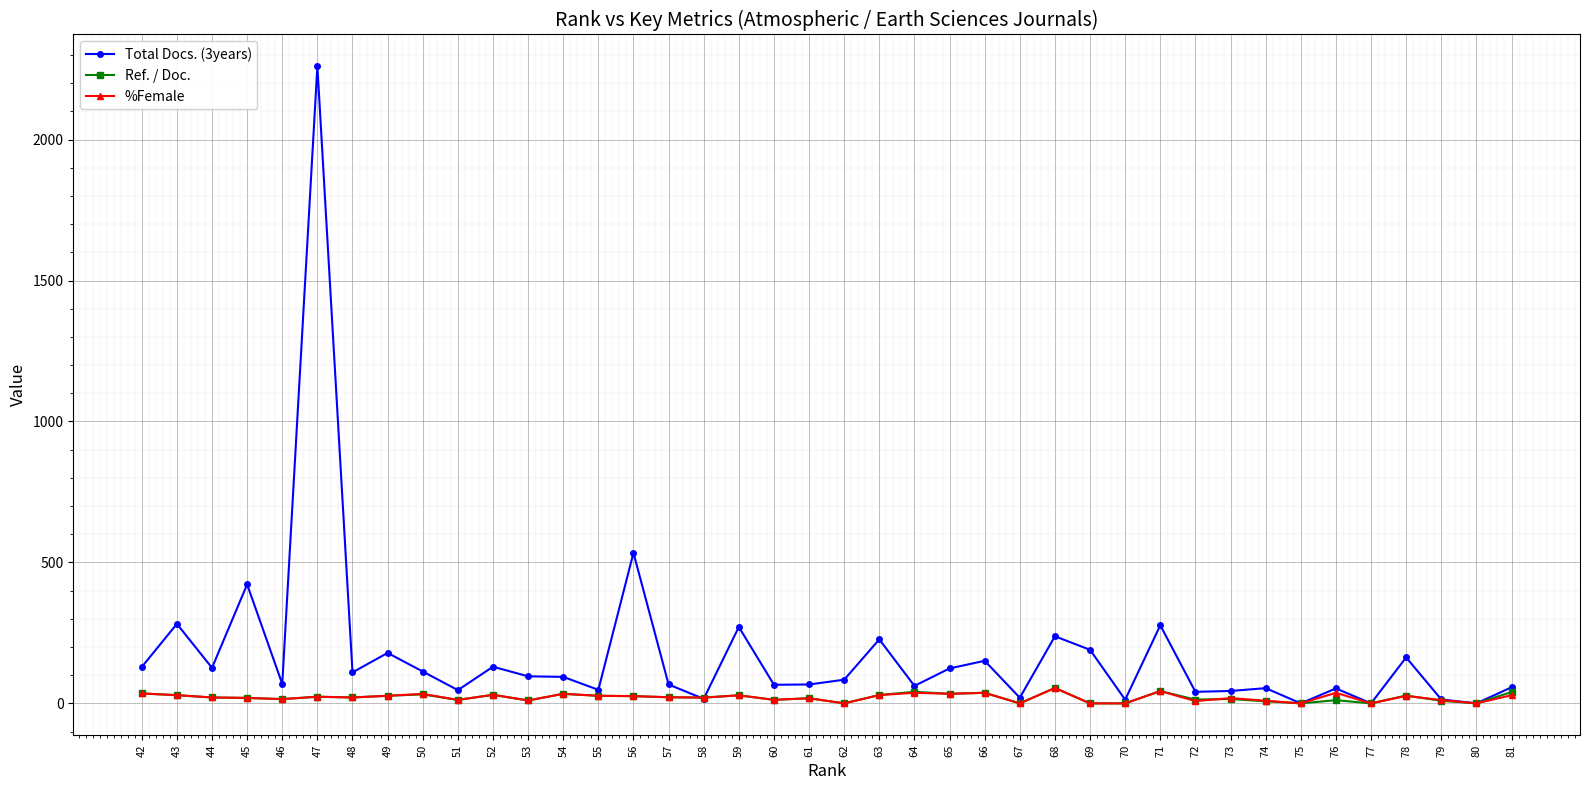

What is the spread (max minus min) of values at 51?

34.7